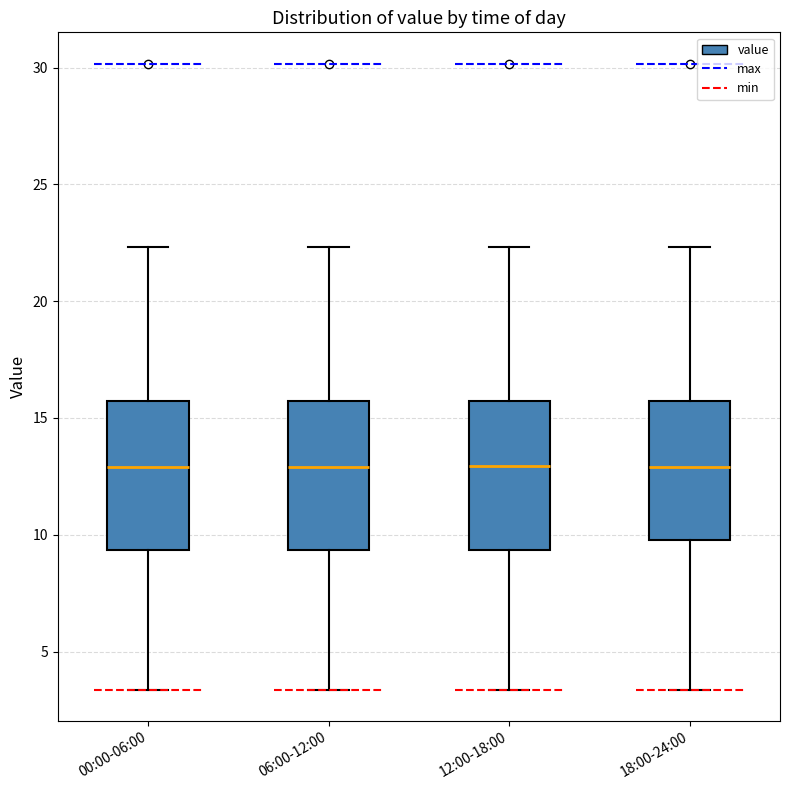

Where is the upper edge of the box for 12:00-18:00 on the y-axis? The values are not printed on the chart, so give them approximately, as read against the axis.

15.5